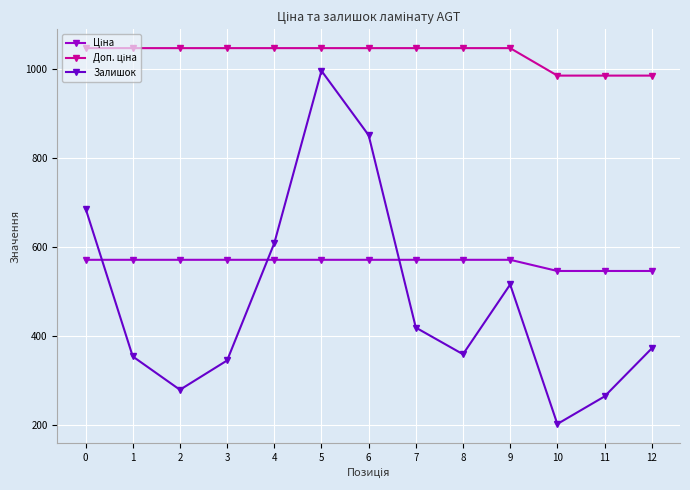

Does the chart display data point markers on the line(s)?

Yes